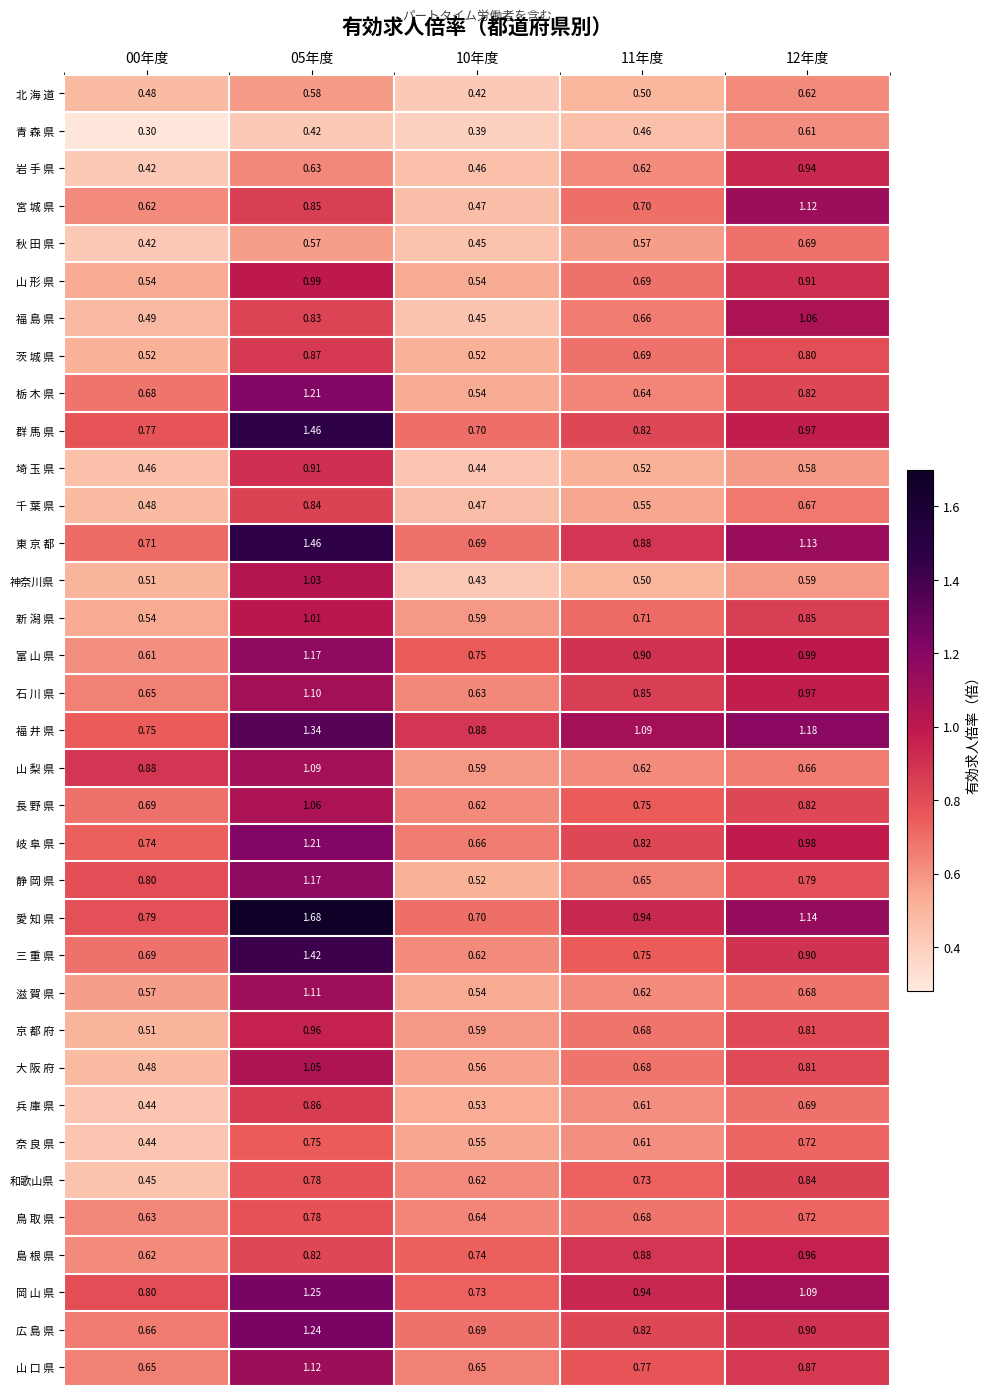

Which series has the largest range (max minus min)?

愛 知 県